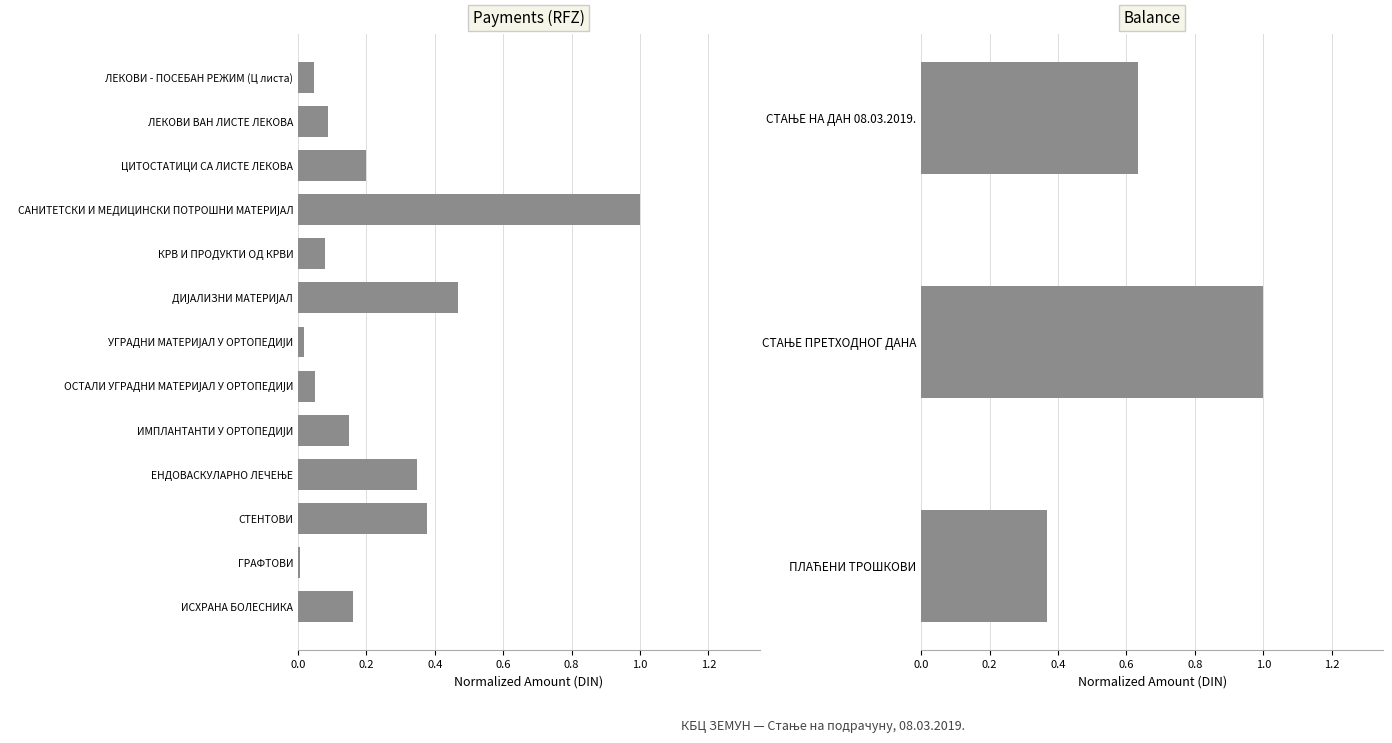

What is the difference between the values at СТЕНТОВИ and ГРАФТОВИ?

0.4